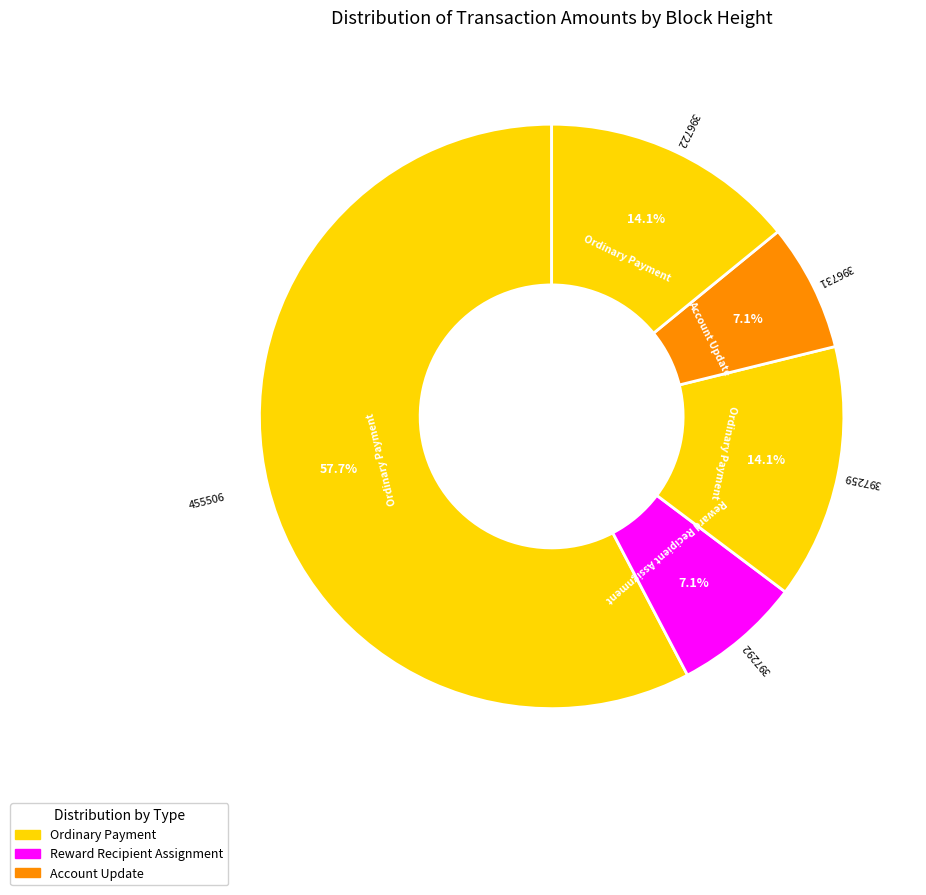

What is the smallest slice in the pie chart?

Reward Recipient Assignment (397292)